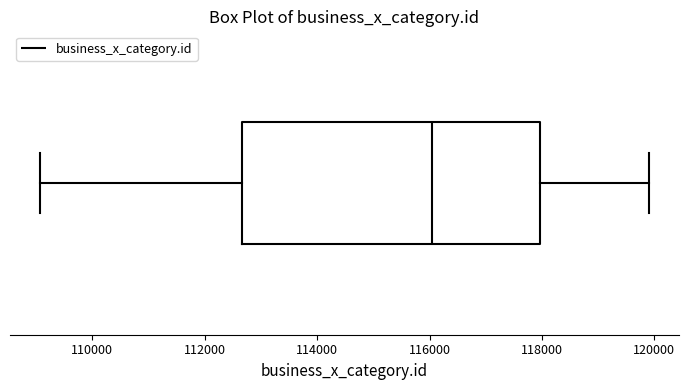

Transcribe this box plot: give where the median line is, the range the box spans, and where the two whiskers end, as read against the x-axis. The values are not printed on the chart, so give them approximately, as read against the axis.

median 116000, box 112600 to 118000, whiskers 109000 to 120000